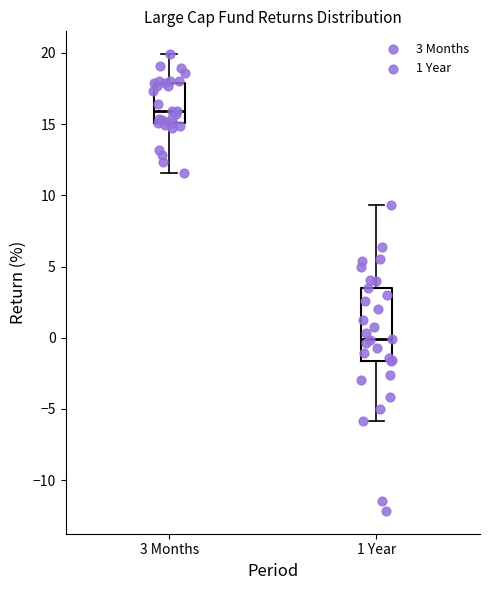

Which box has the lowest median line?

1 Year